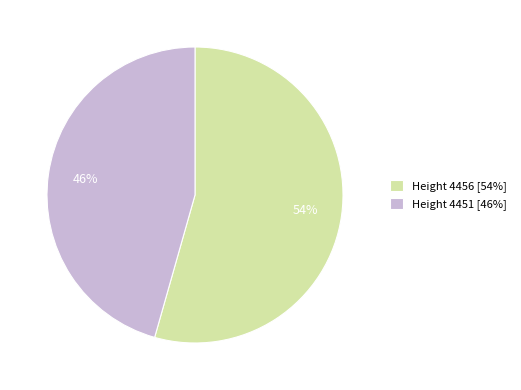

Is Height 4456 [54%] the majority of the pie?

Yes